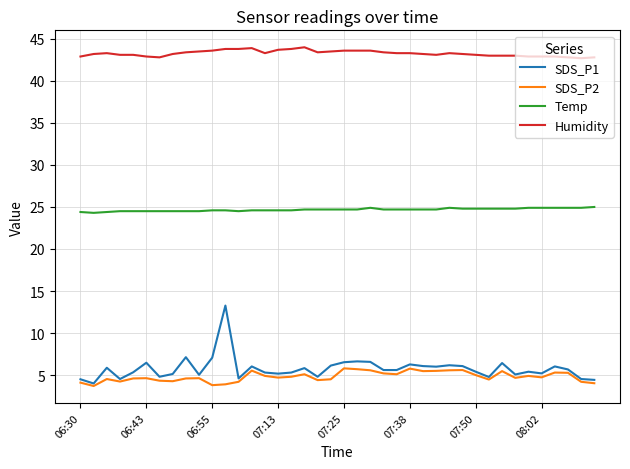

How many Temp values are between 24 and 25?

40